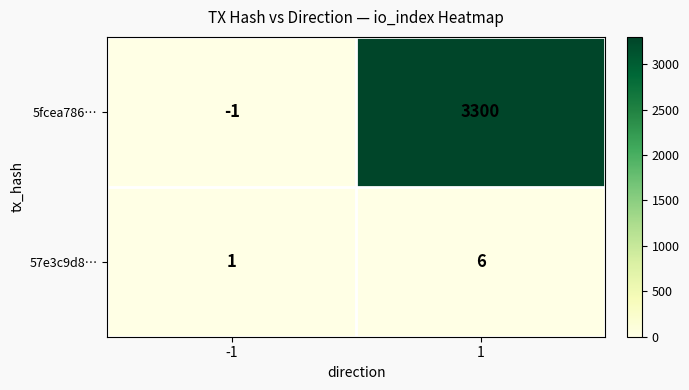

At which category is the sum across all series the highest?

1